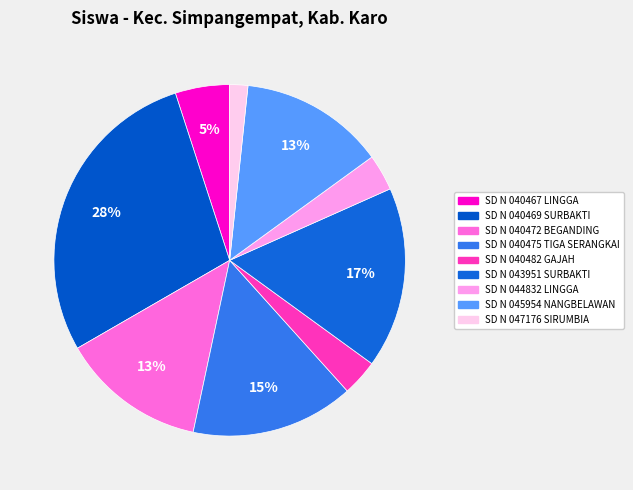

Is it true that SD N 044832 LINGGA is 1% of the pie?

False